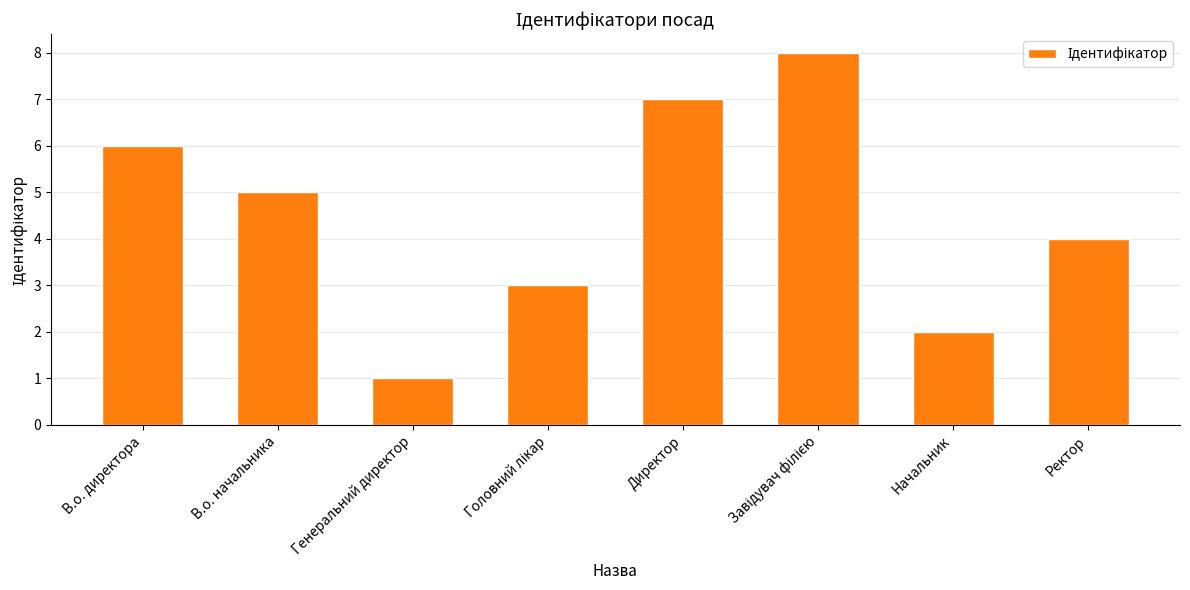

What is the greatest value displayed?

8